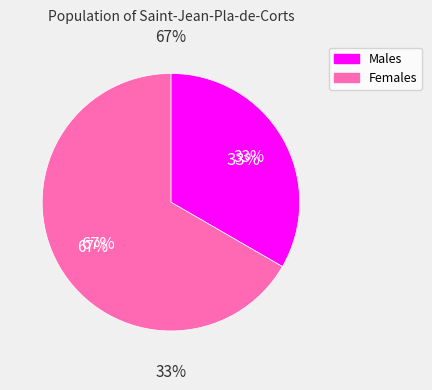

Is Чоловіча the majority of the pie?

No